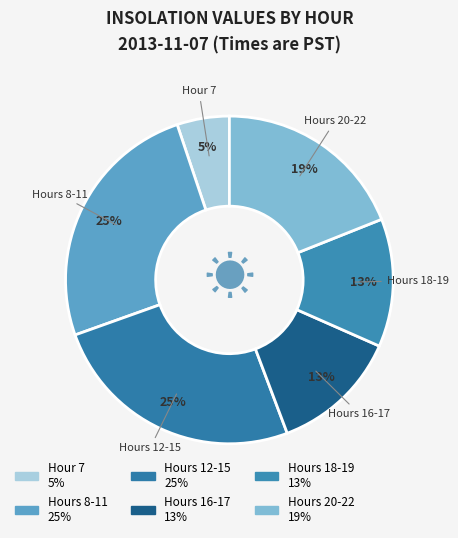

What percentage is the Hours 18-19 slice, to the nearest percent?

13%